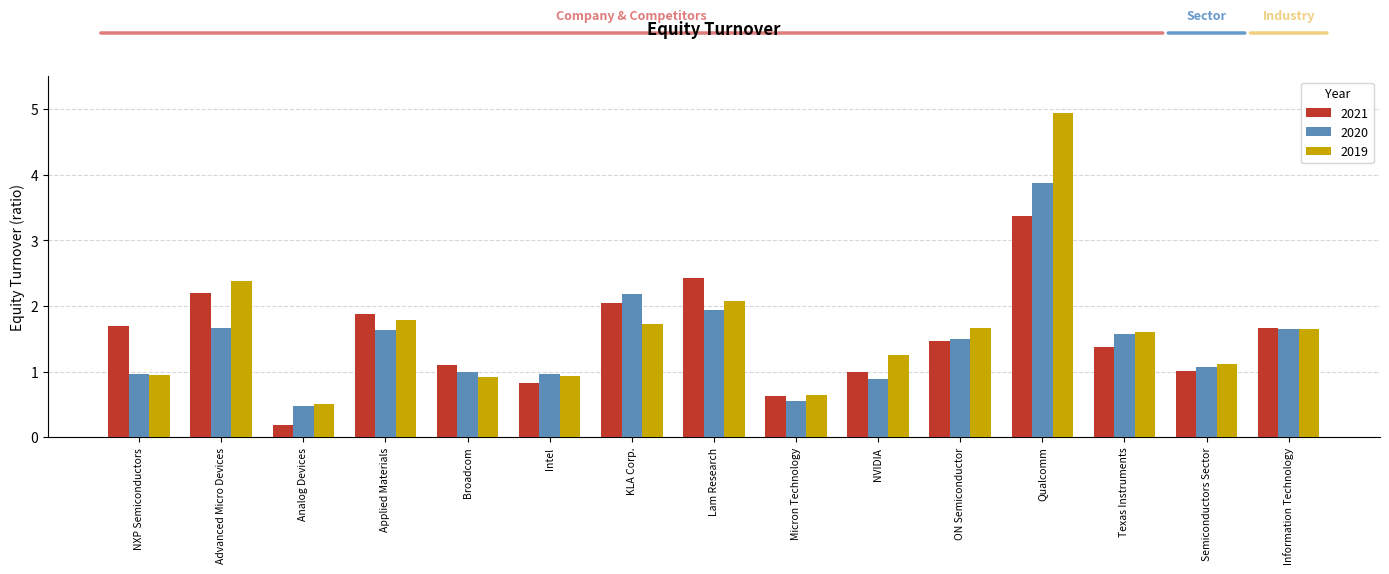

What is the average value of the 2019 series?

1.6